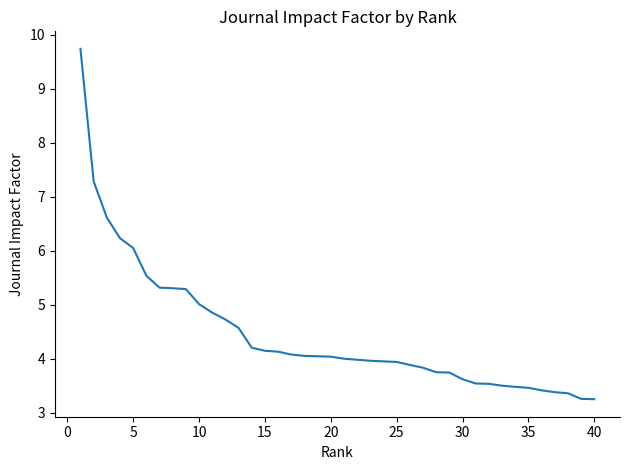

What is the maximum value shown in the chart?

9.7